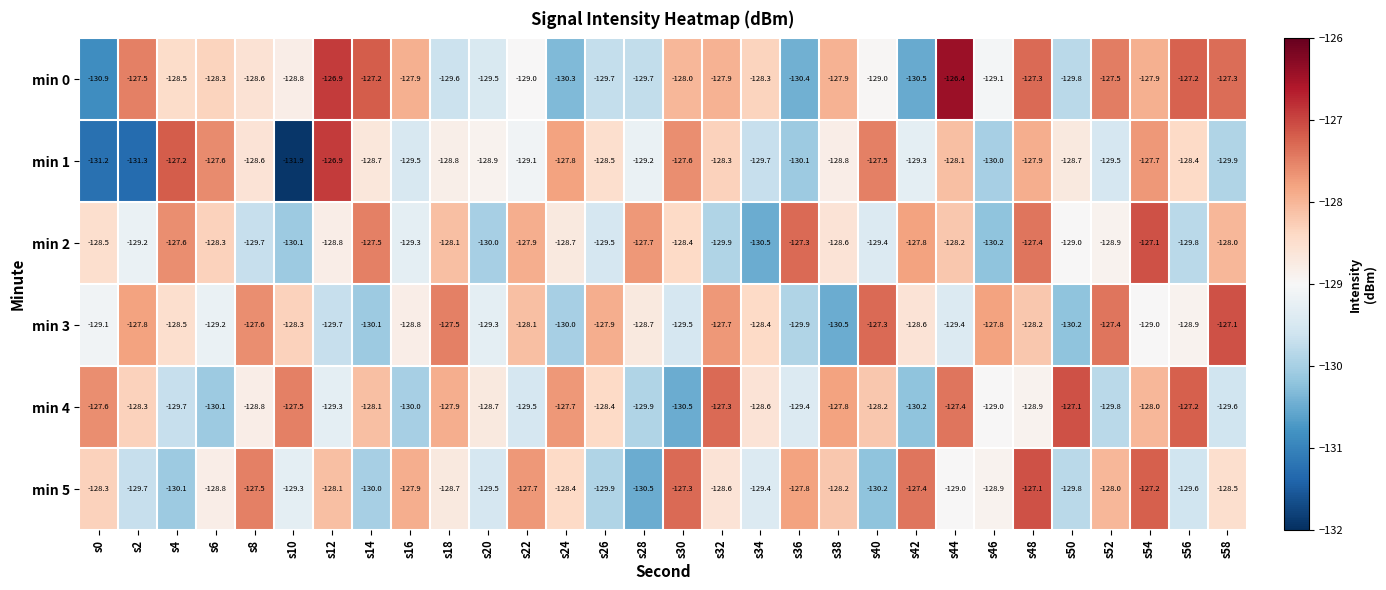

The value of min 3 at s32 is -127.7. True or false?

True